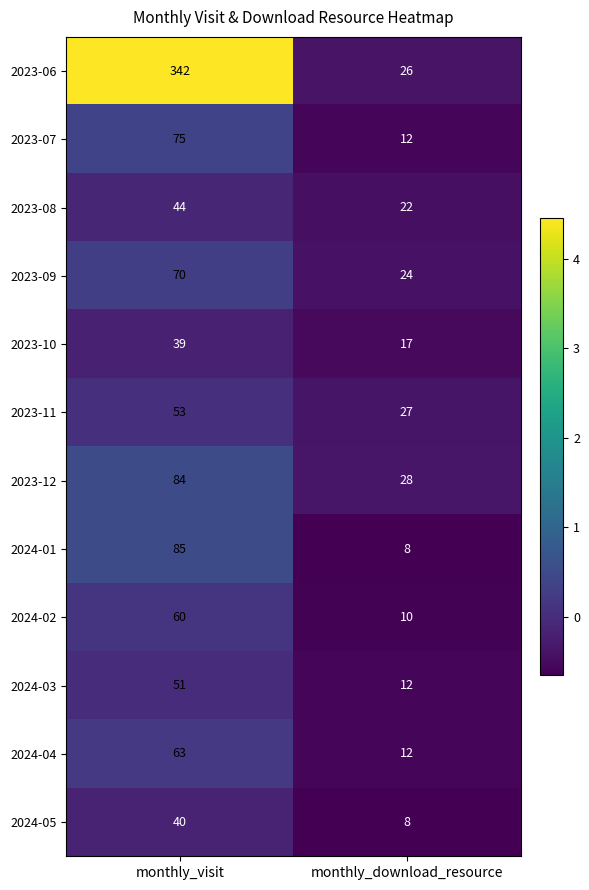

What is the average value of the 2024-04 series?

38